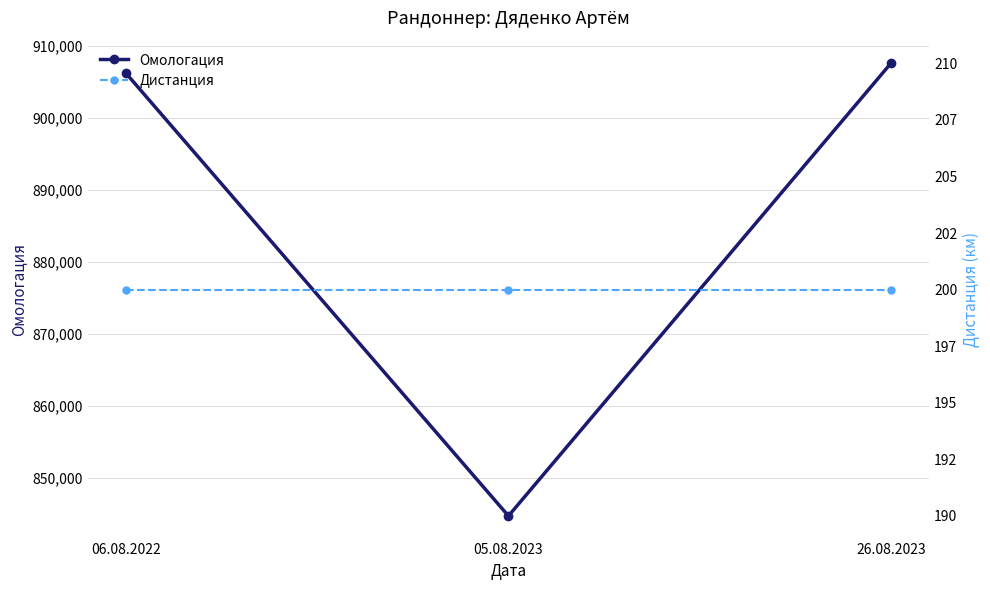

Rank the categories by Дистанция value from lowest to highest.

06.08.2022, 05.08.2023, 26.08.2023